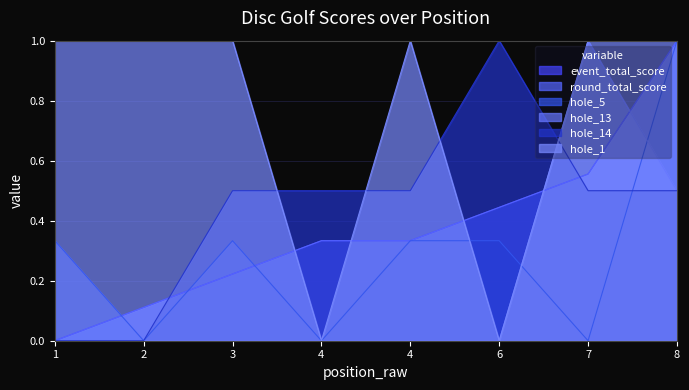

Rank the categories by hole_14 value from highest to lowest.

6, 3, 4, 4, 7, 8, 1, 2